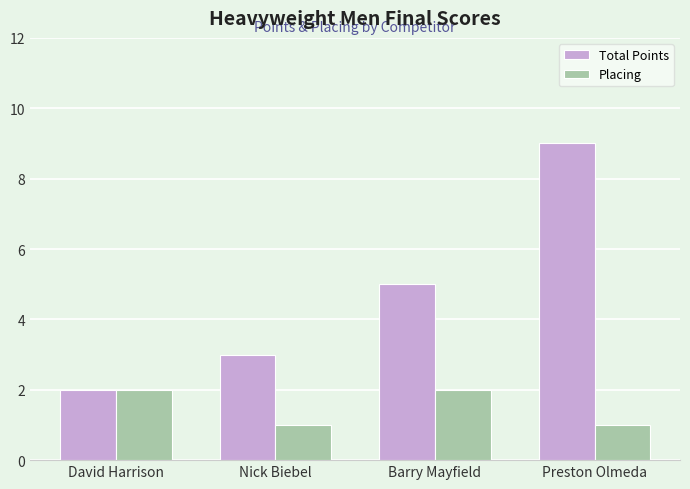

Reading right to left, what are all the values shown in this chart?

Total Points: Preston Olmeda=9	Barry Mayfield=5	Nick Biebel=3	David Harrison=2
Placing: Preston Olmeda=1	Barry Mayfield=2	Nick Biebel=1	David Harrison=2